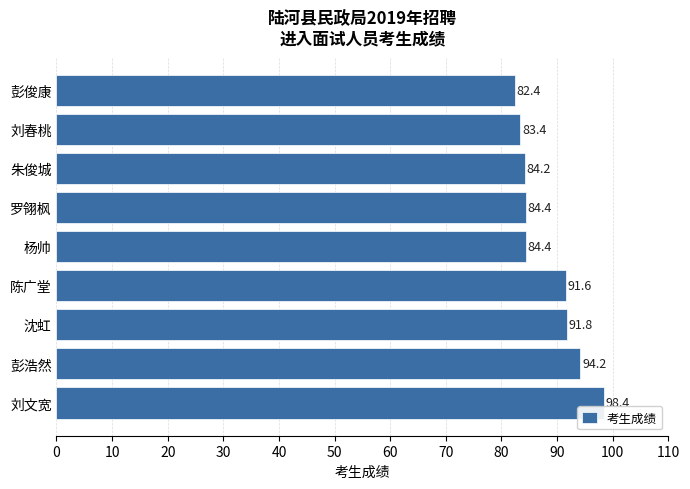

Read the value at 彭浩然.

94.2